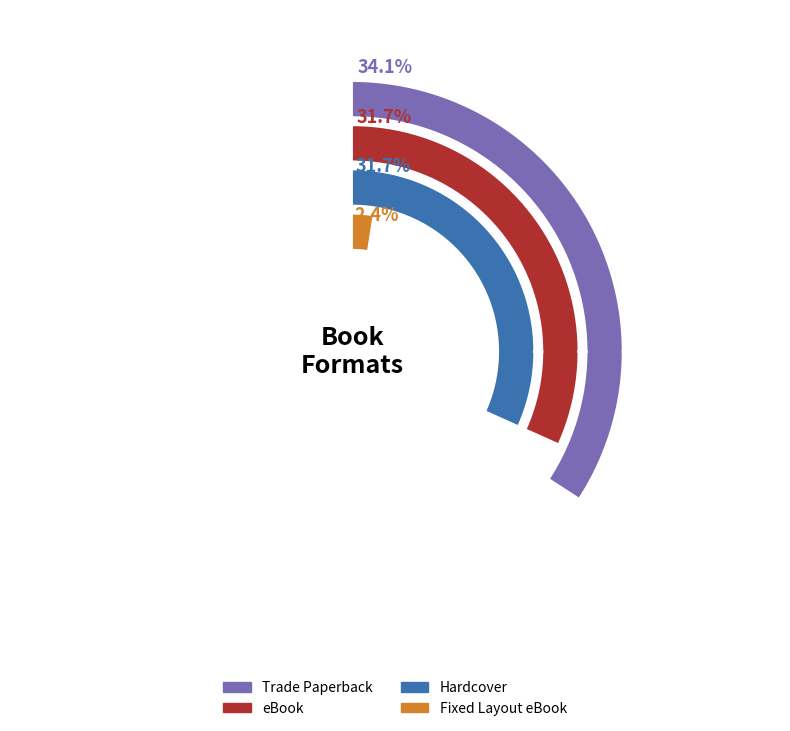

To the nearest percent, what is the average slice percentage?

25%